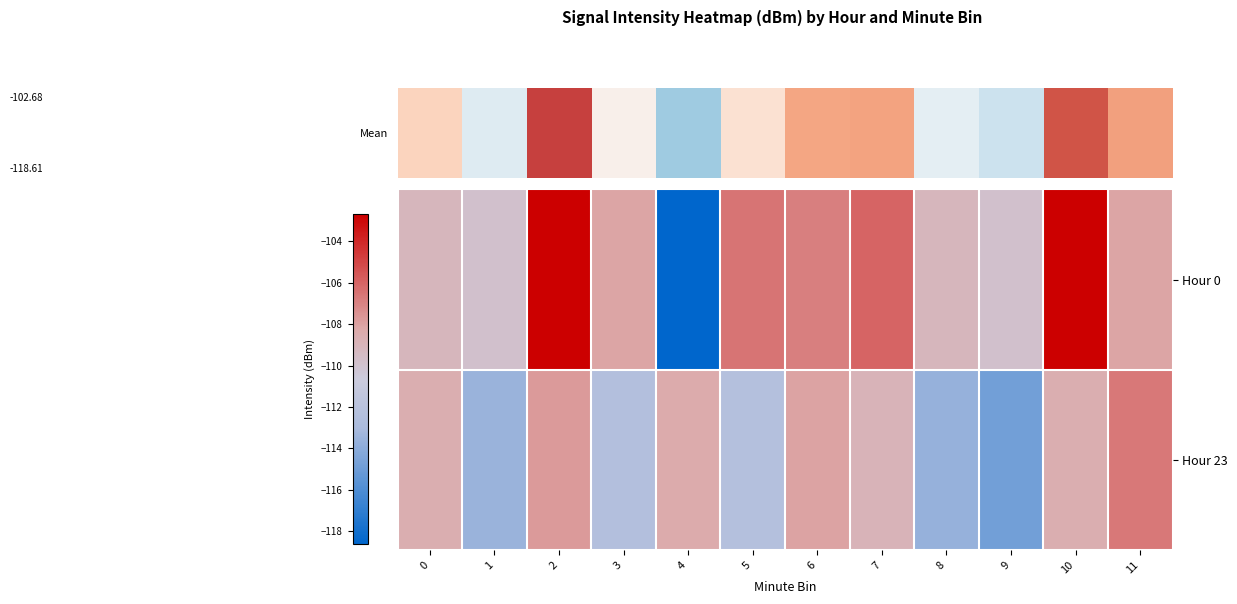

What is the spread (max minus min) of values at 5?

5.8